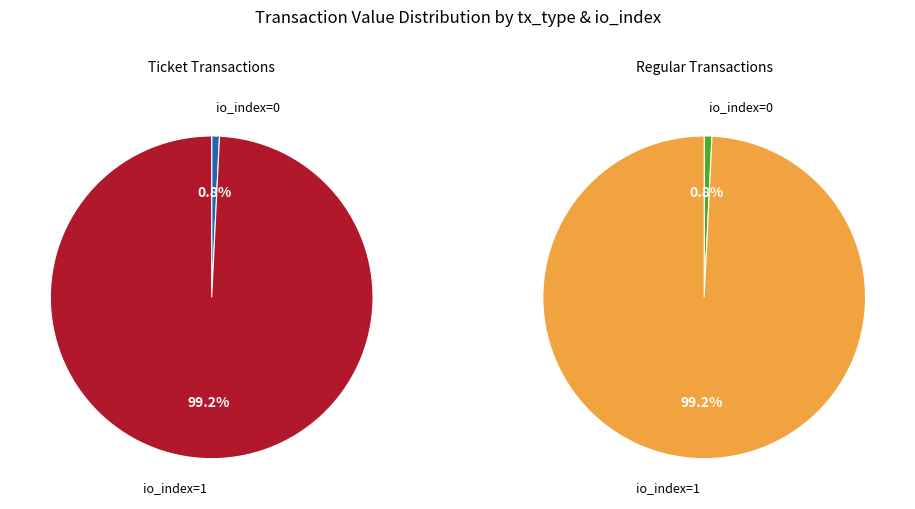

To the nearest percent, what is the difference between the largest and smallest slice percentages?

98%